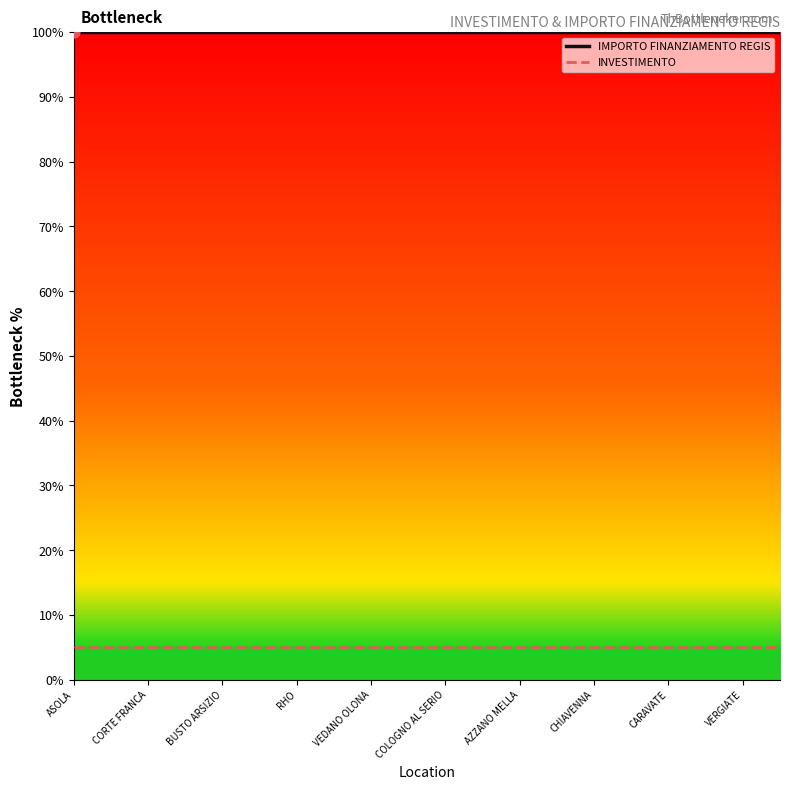

Which series has the largest total across all categories?

IMPORTO FINANZIAMENTO REGIS